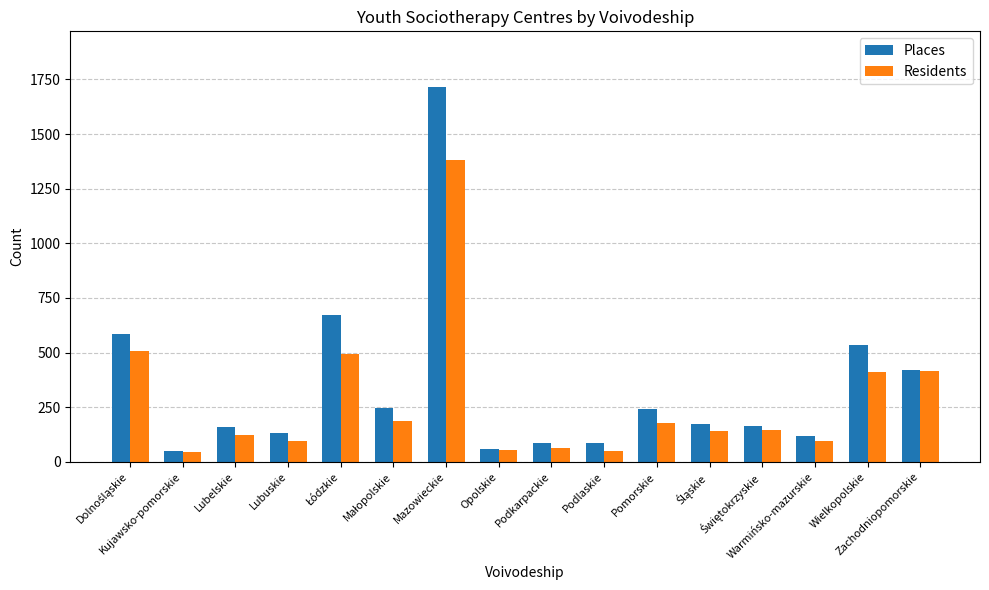

What is the difference between the second highest and second lowest values in the Residents series?

458